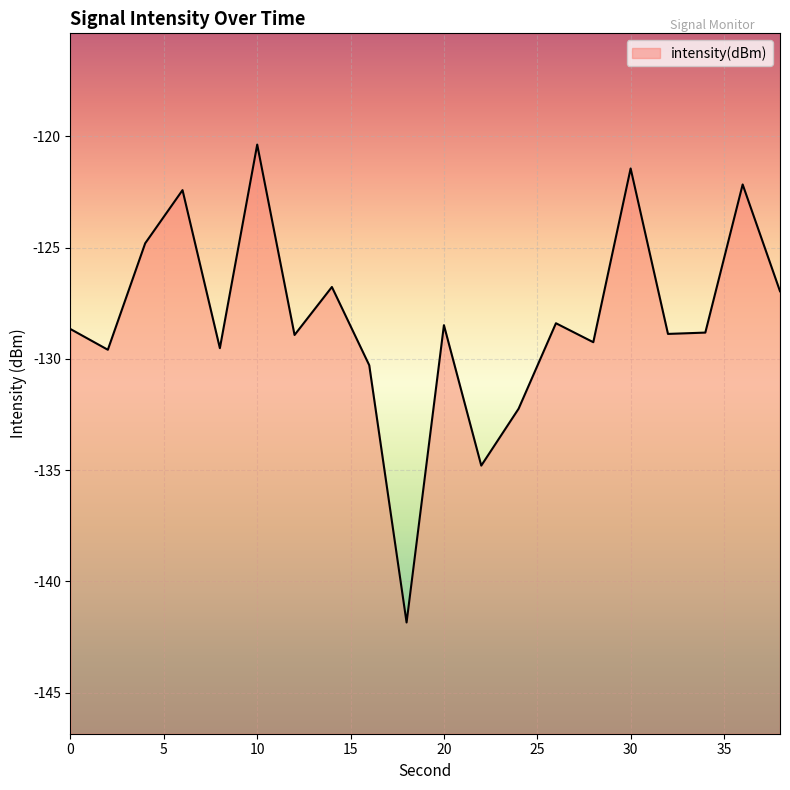

What is the difference between the maximum and minimum values?

21.5